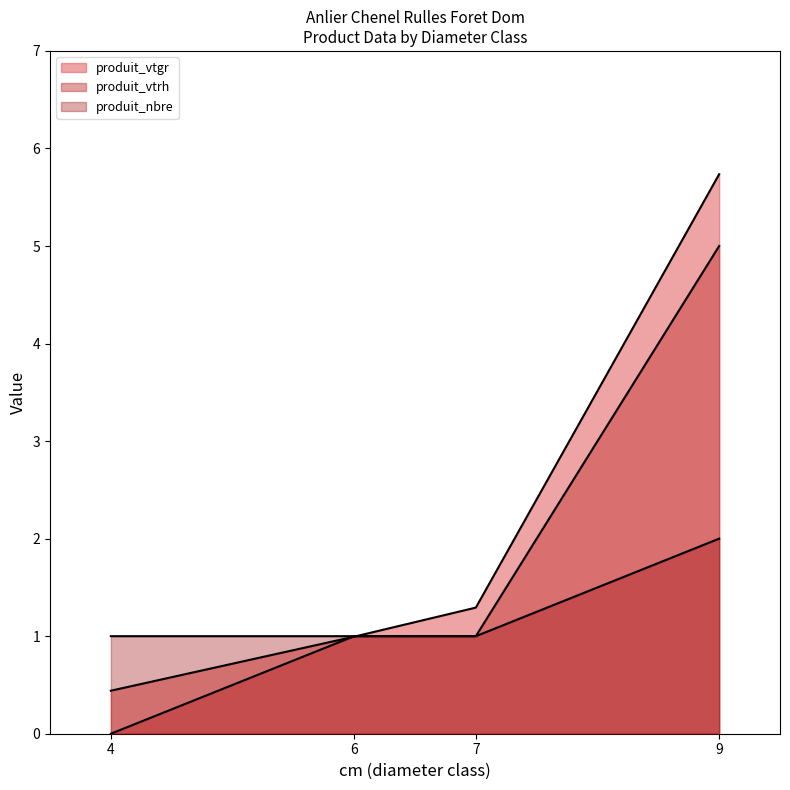

Is it true that produit_vtgr equals 0.8 at 7?

False